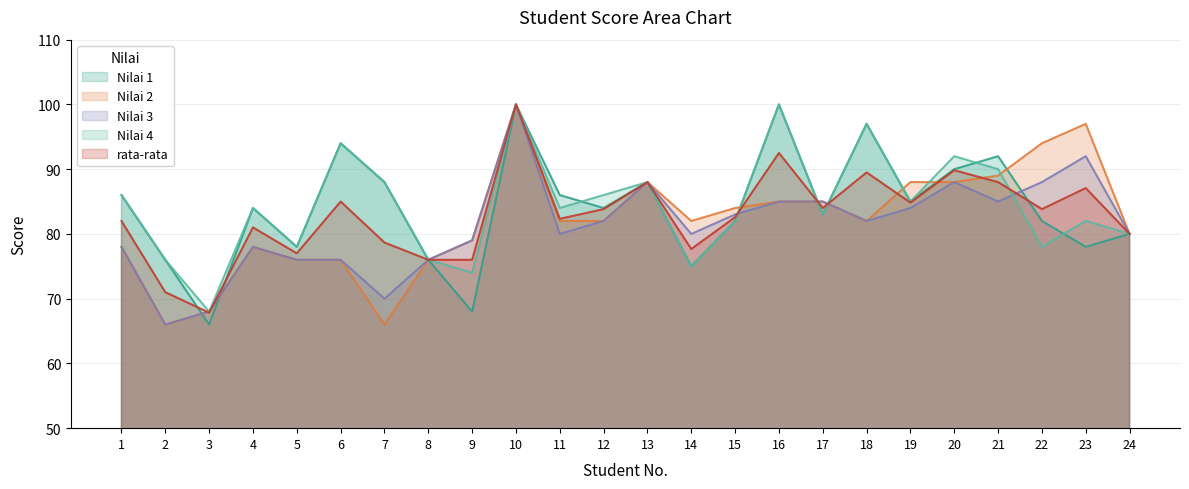

What is the difference between the second highest and second lowest values in the Nilai 4 series?

26.0